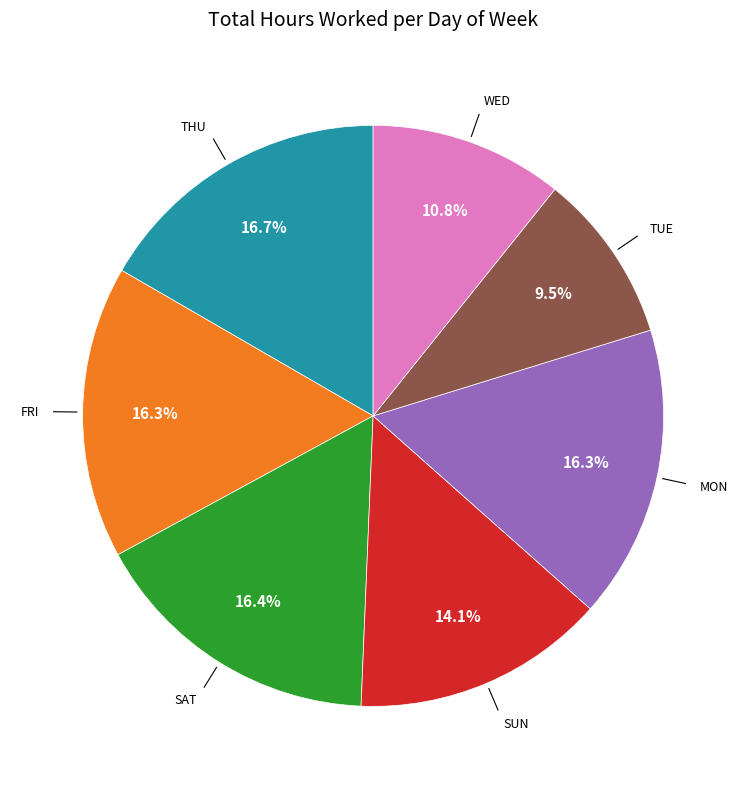

Is there any slice that represents more than half of the pie?

No